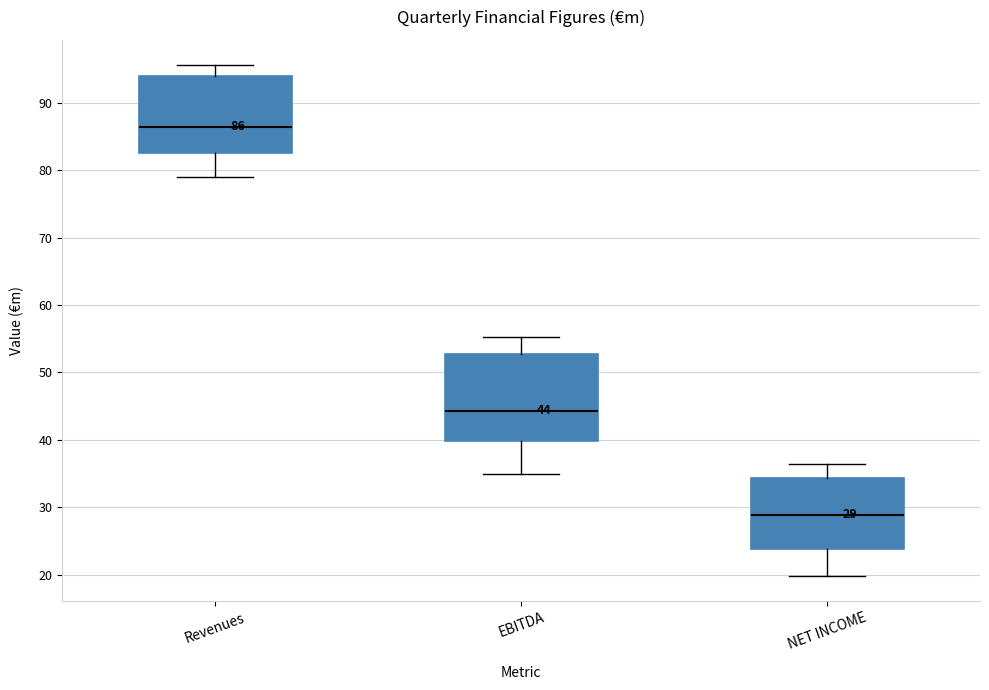

Which box has the lowest median line?

NET INCOME